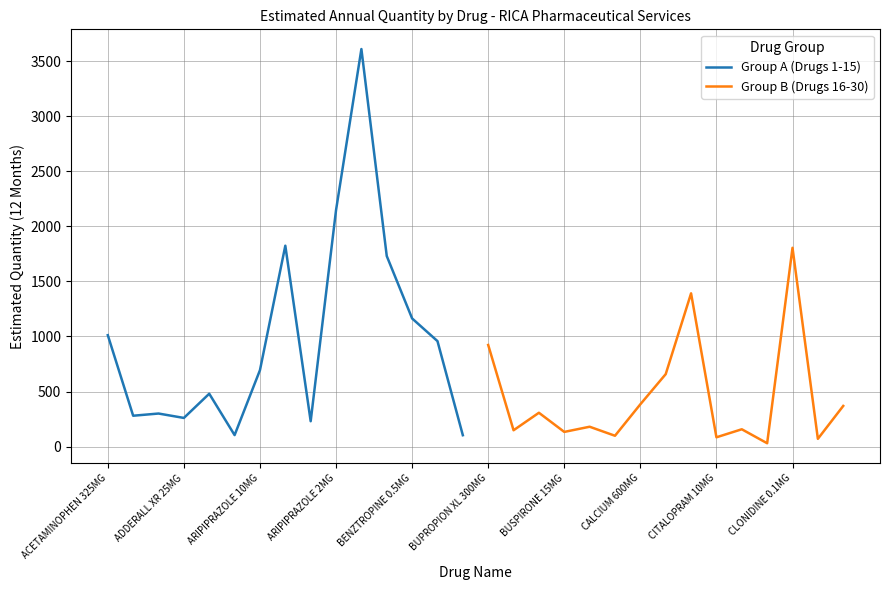

What is the lowest value of the Group A (Drugs 1-15) series?

103